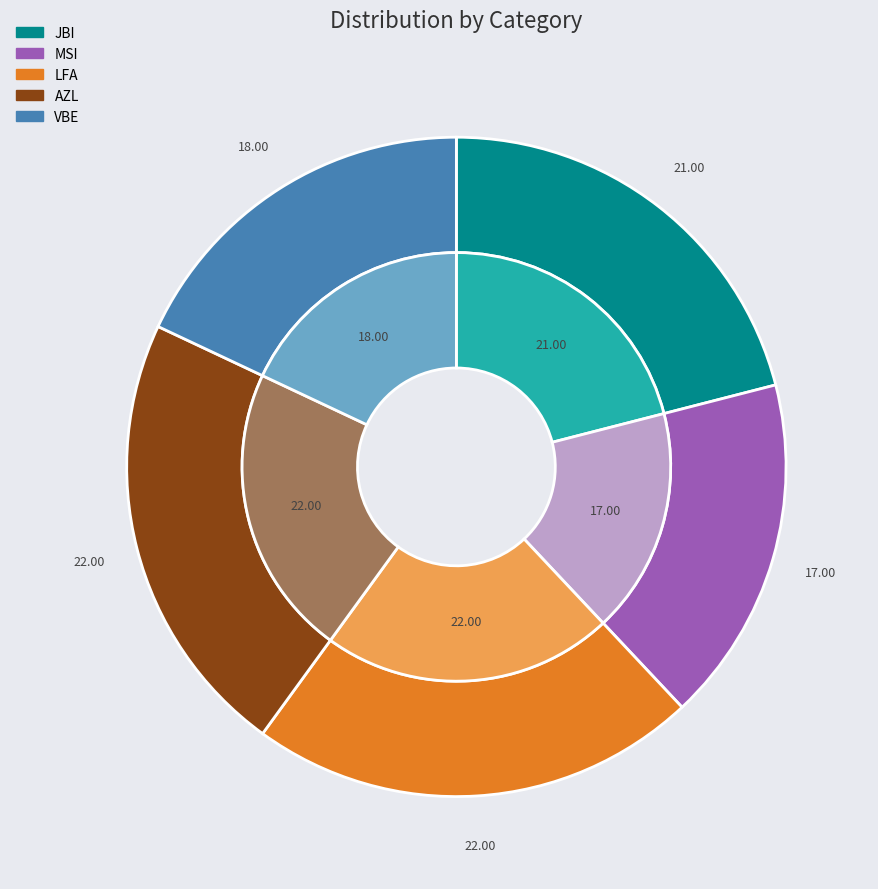

Between JBI and MSI, which is larger?

JBI